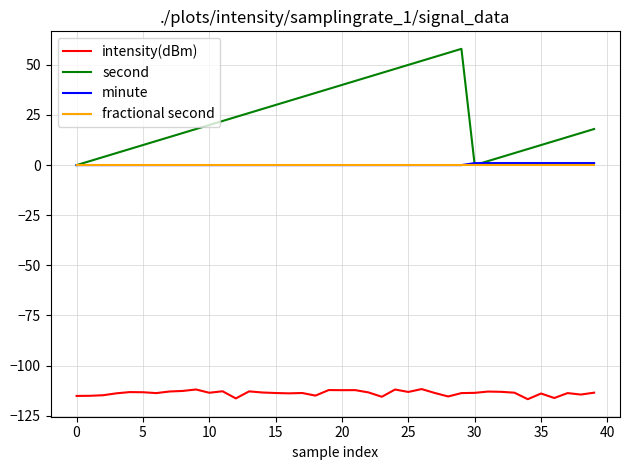

True or false: minute and intensity(dBm) cross at least once.

False